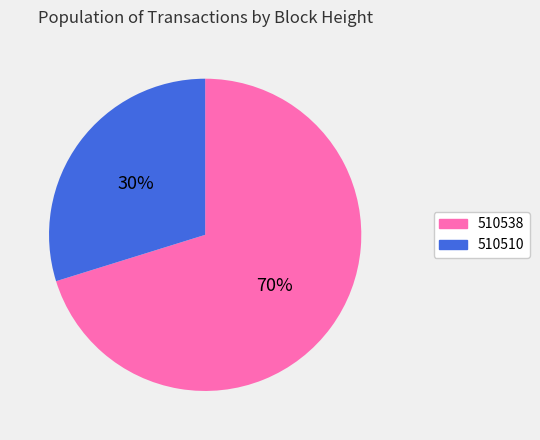

Do 510538 and 510510 together represent more than half of the pie?

Yes